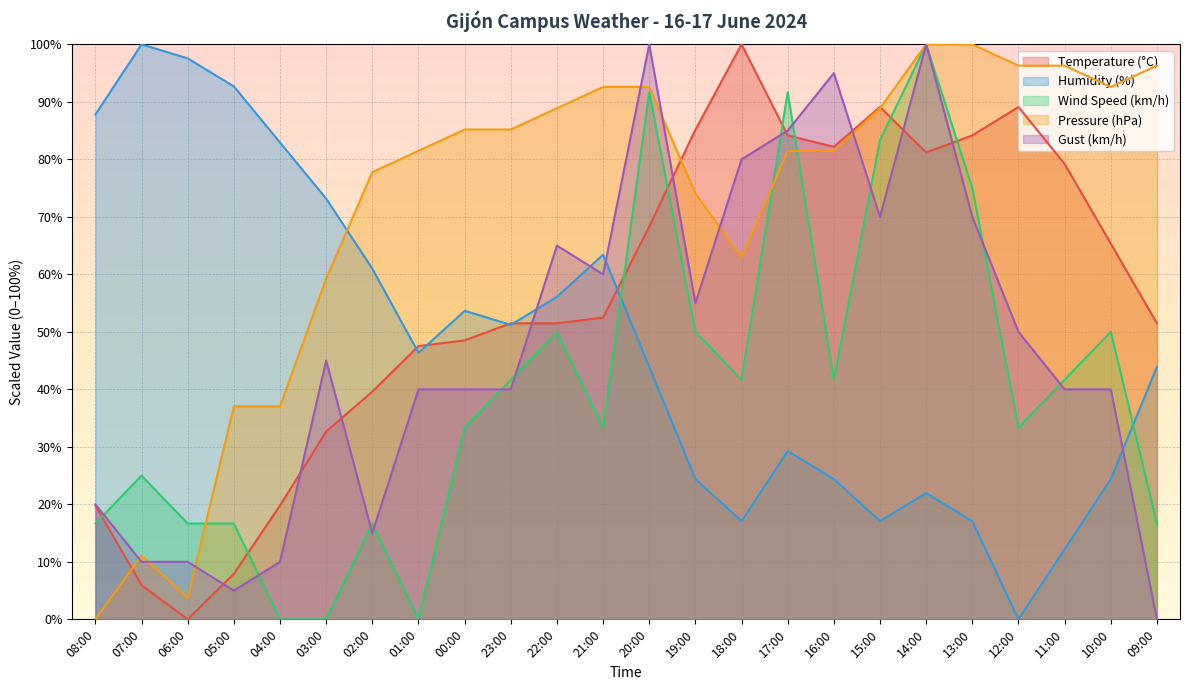

How many positive values does the Wind Speed (km/h) series have?

21